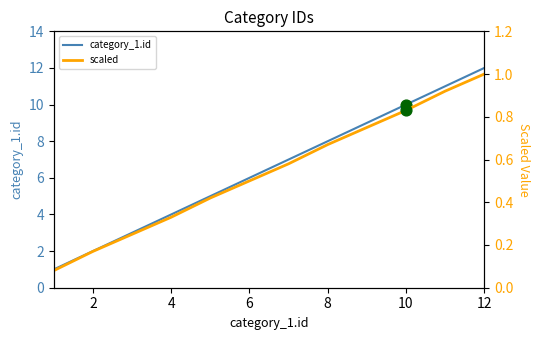

Which series has the largest total across all categories?

category_1.id